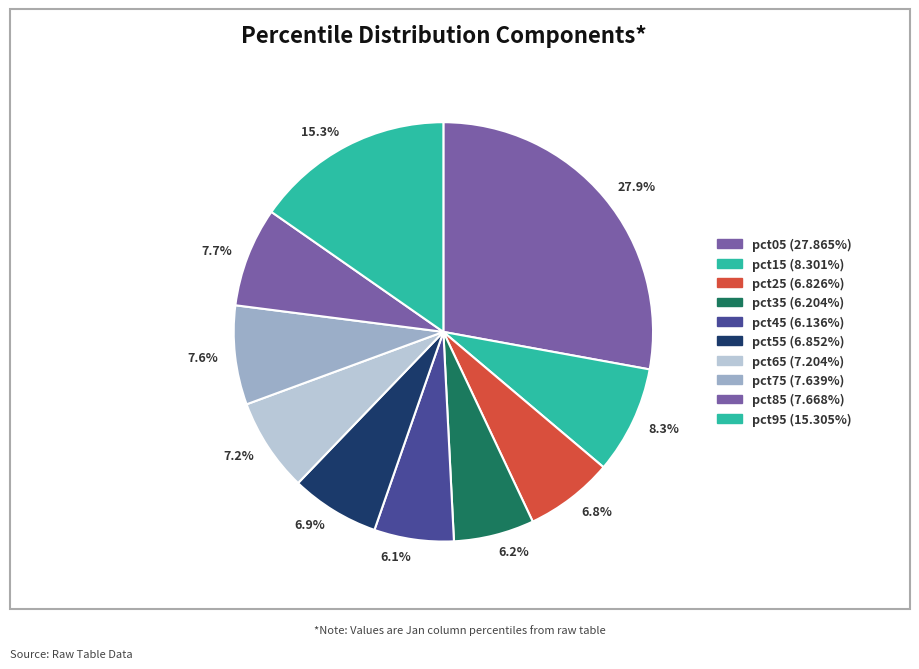

Is there any slice that represents more than half of the pie?

No